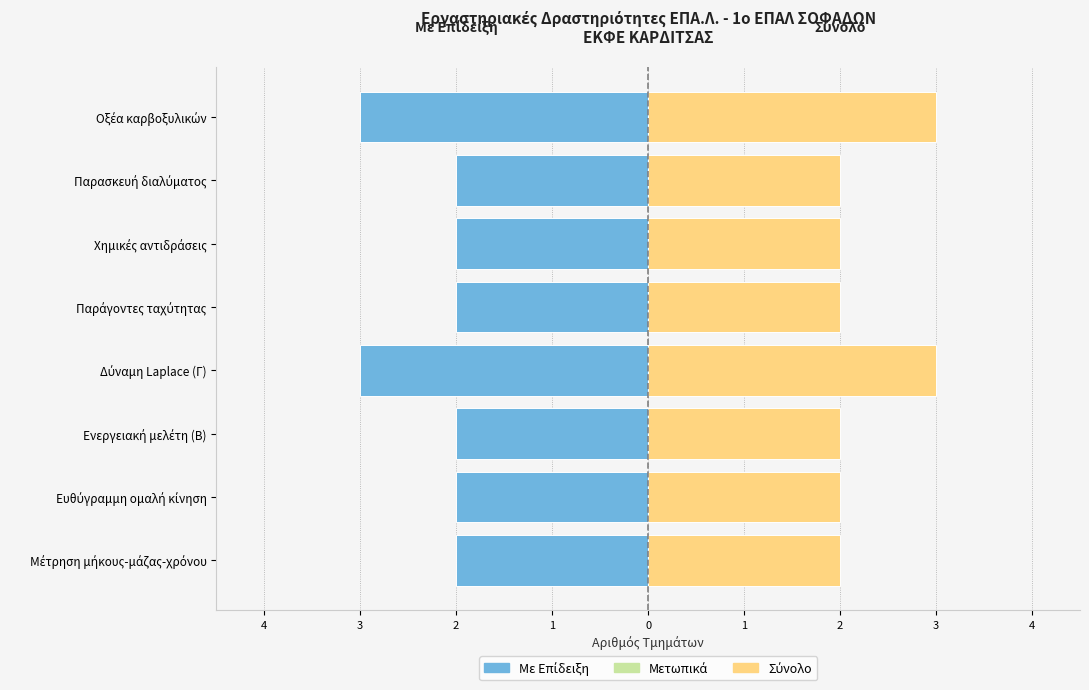

What is the average value of the Με Επίδειξη series?

-2.2